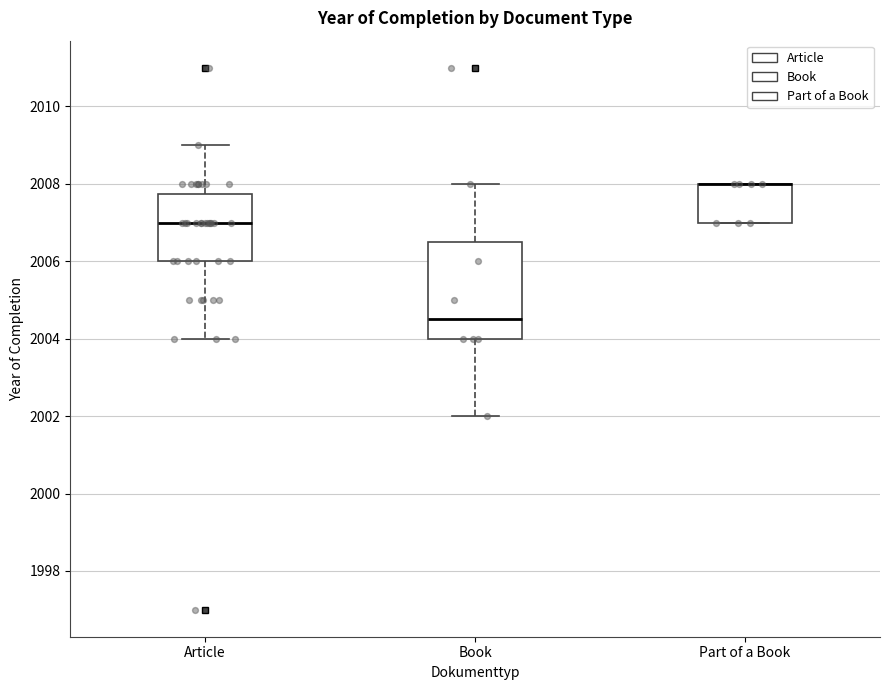

Comparing the boxes themselves (not the whiskers), which one is the tallest?

Book